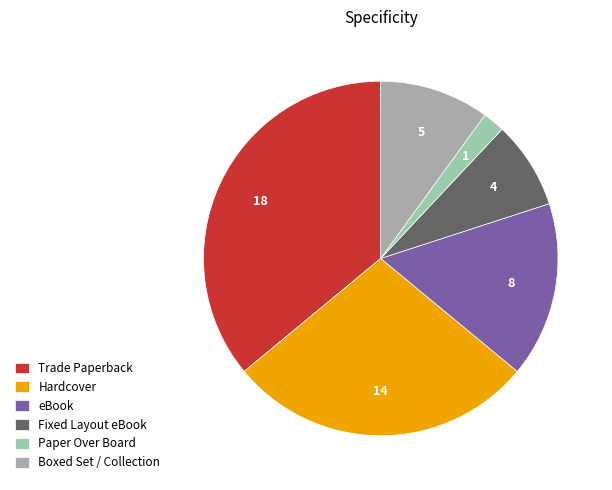

To the nearest percent, what portion does Trade Paperback represent?

36%